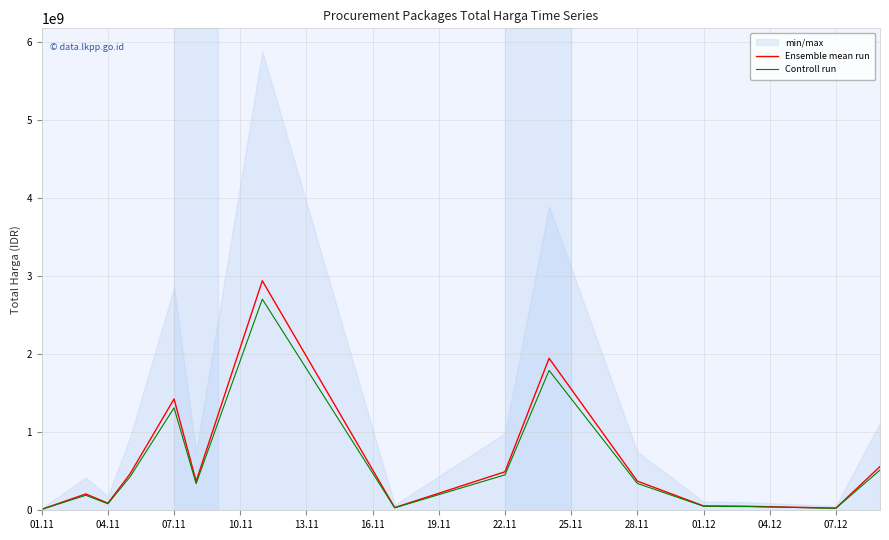

Does the chart display data point markers on the line(s)?

No